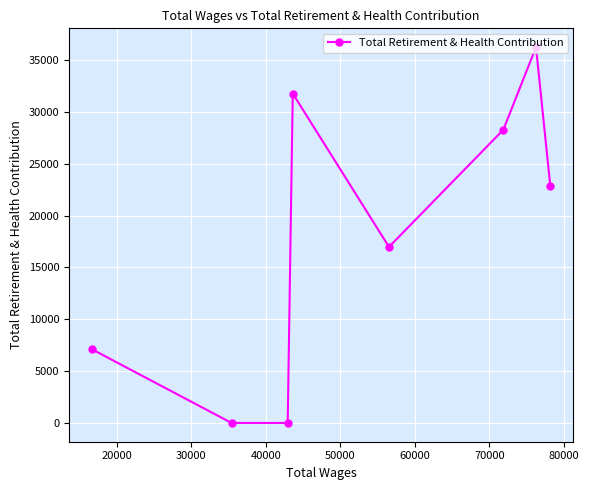

What is the average value?

17895